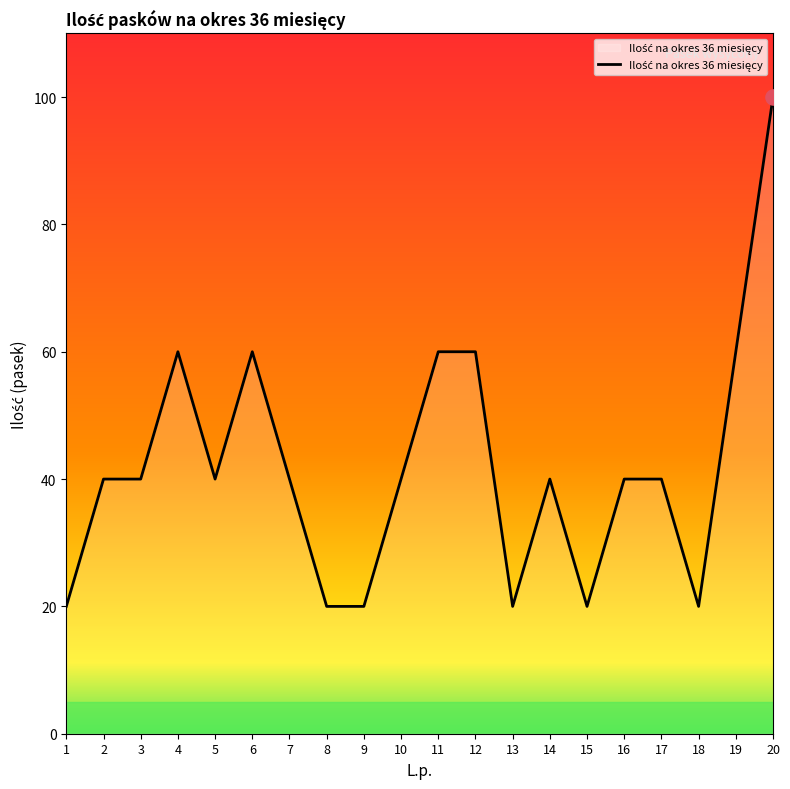

What is the change in value from 1 to 12?

+40